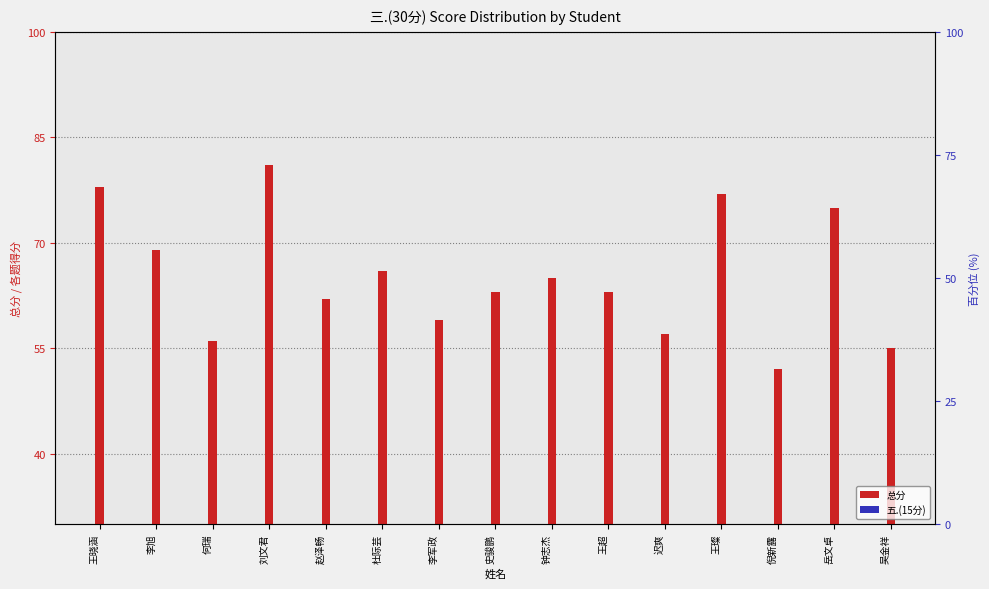

List the labels in order of 五.(15分) value, smallest first.

倪新露, 李军政, 史骏鹏, 王晓涵, 王超, 吴金祥, 杜际芸, 钟志杰, 刘文君, 迟爽, 王璨, 岳文卓, 李旭, 何瑞, 赵泽畅